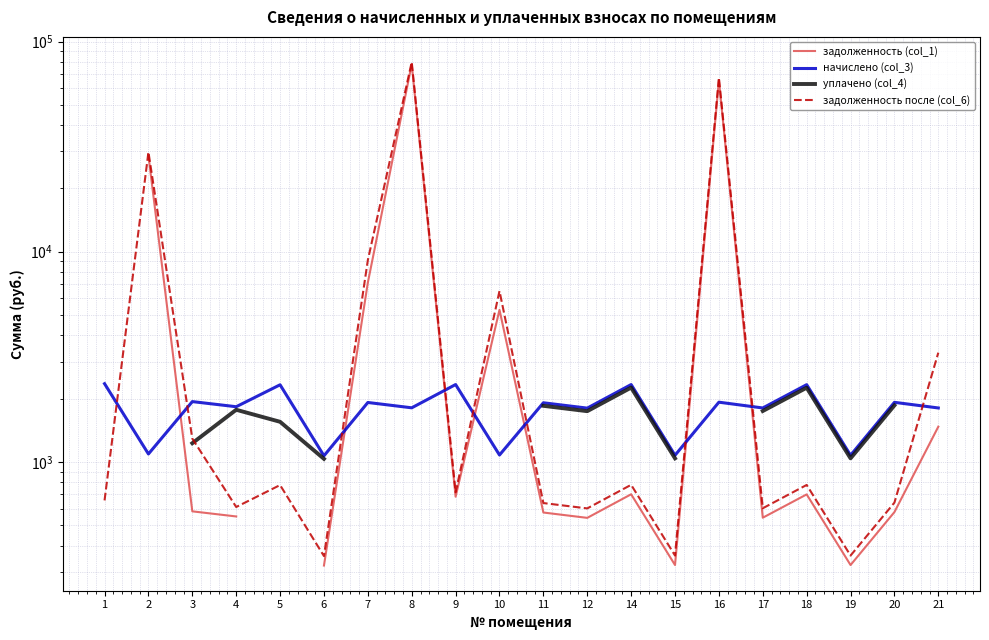

What is the greatest value displayed?

79880.4